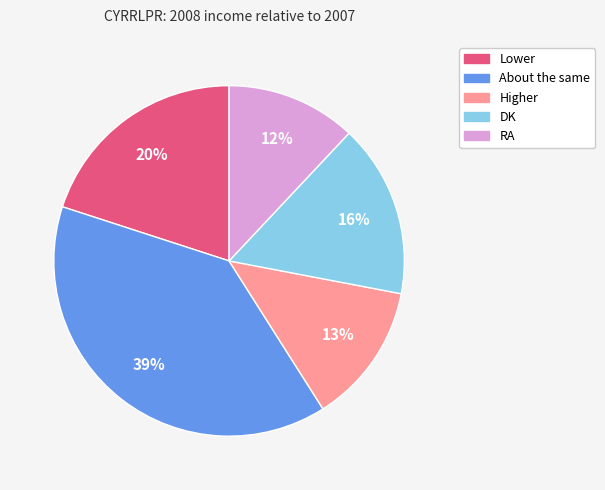

To the nearest percent, what portion does DK represent?

16%